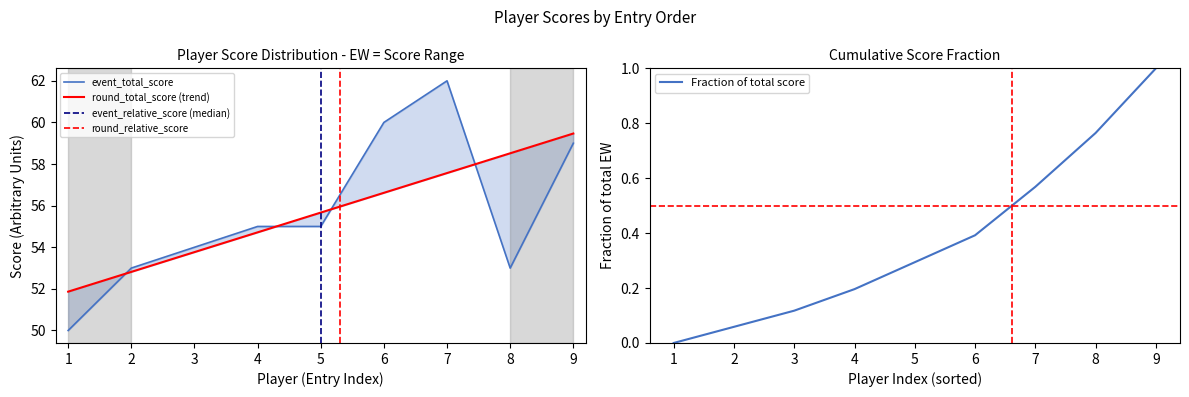

The Fraction of total score series shows -0.6 at 1. True or false?

False